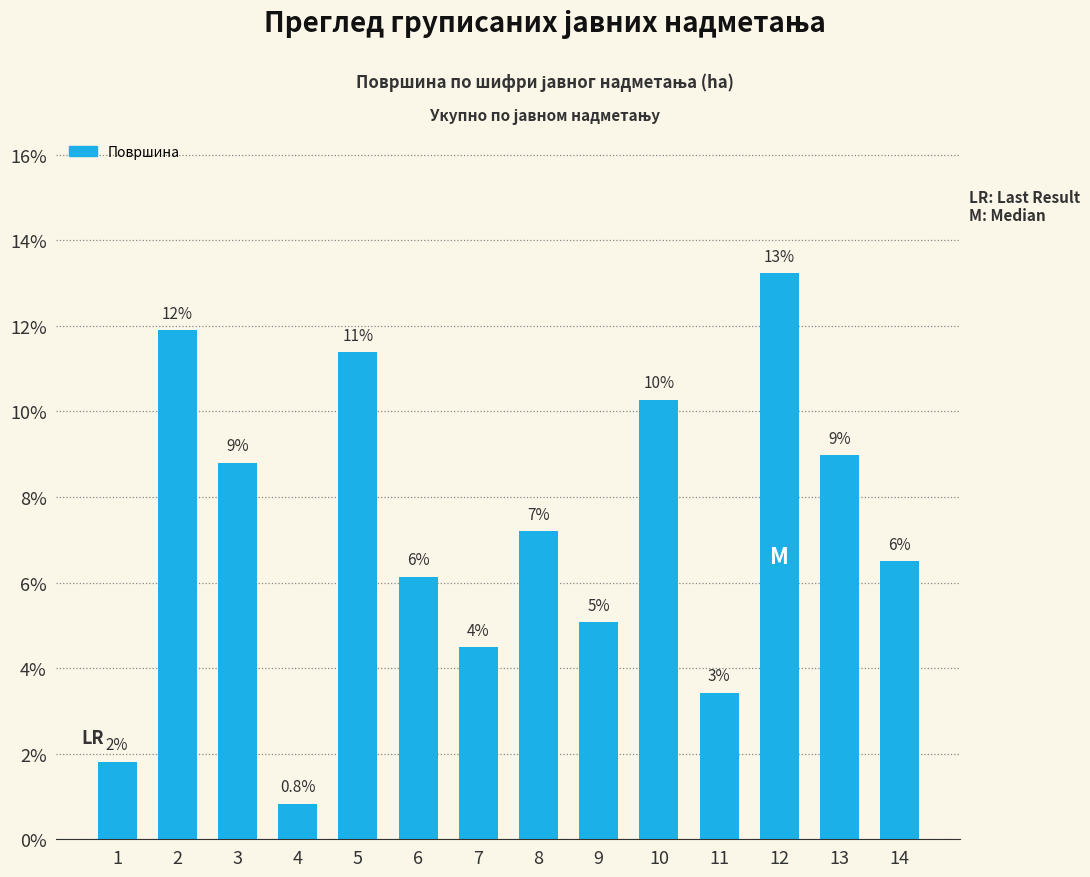

Does the chart contain any negative values?

No